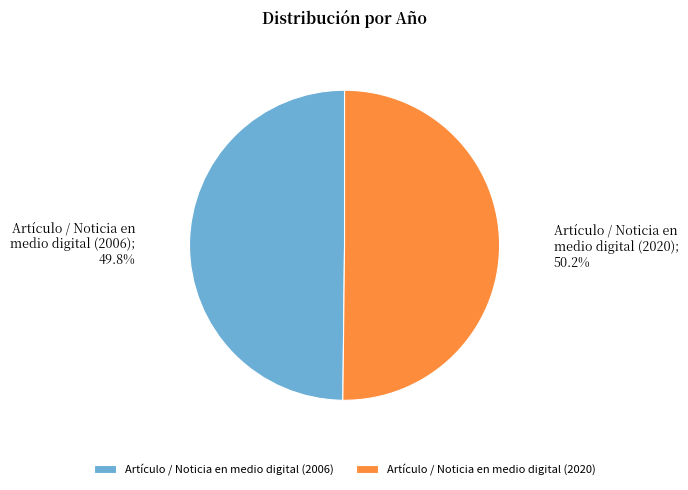

Combined, what portion of the pie is Artículo / Noticia en medio digital (2020) and Artículo / Noticia en medio digital (2006)?

100.0%